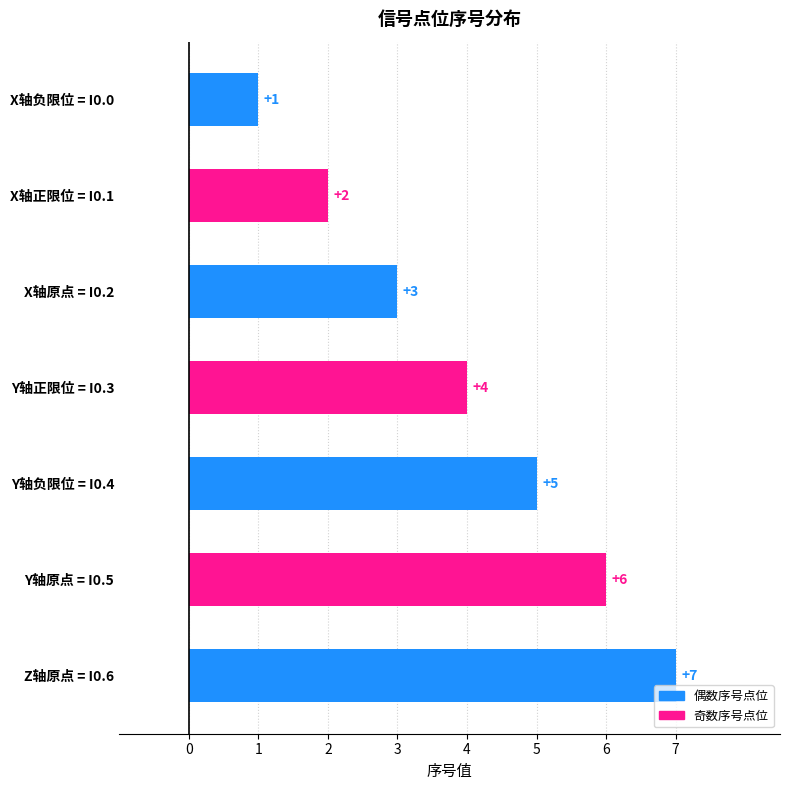

What is the change in value from X轴正限位 = I0.1 to Y轴原点 = I0.5?

+4